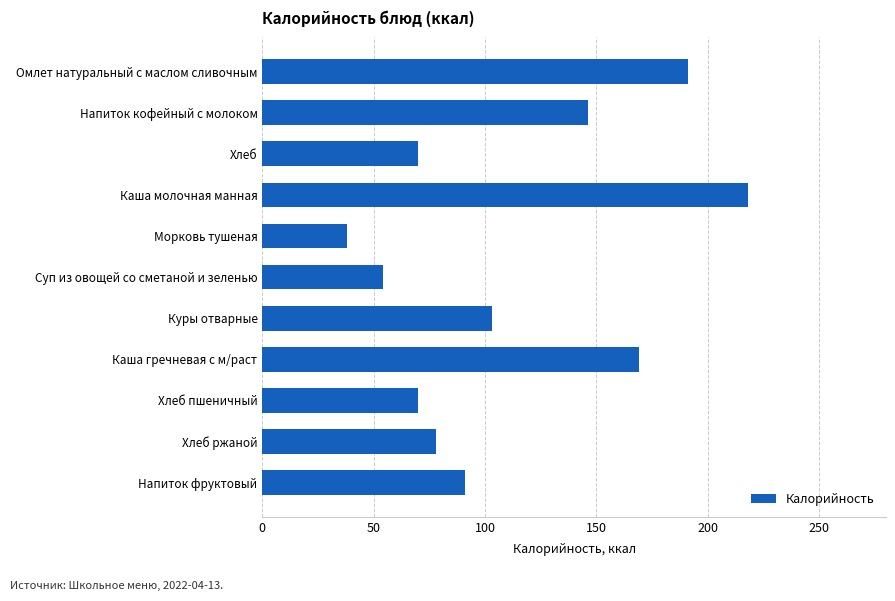

How many categories are shown in the chart?

11